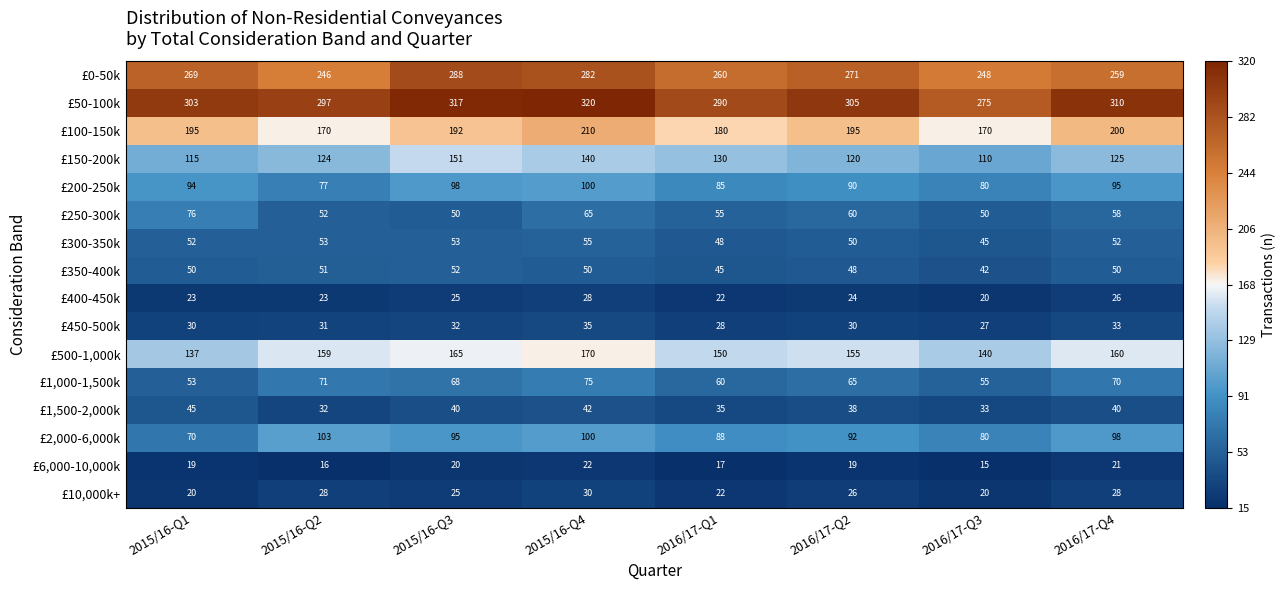

What is the difference between the highest and lowest values at 2016/17-Q3?

260